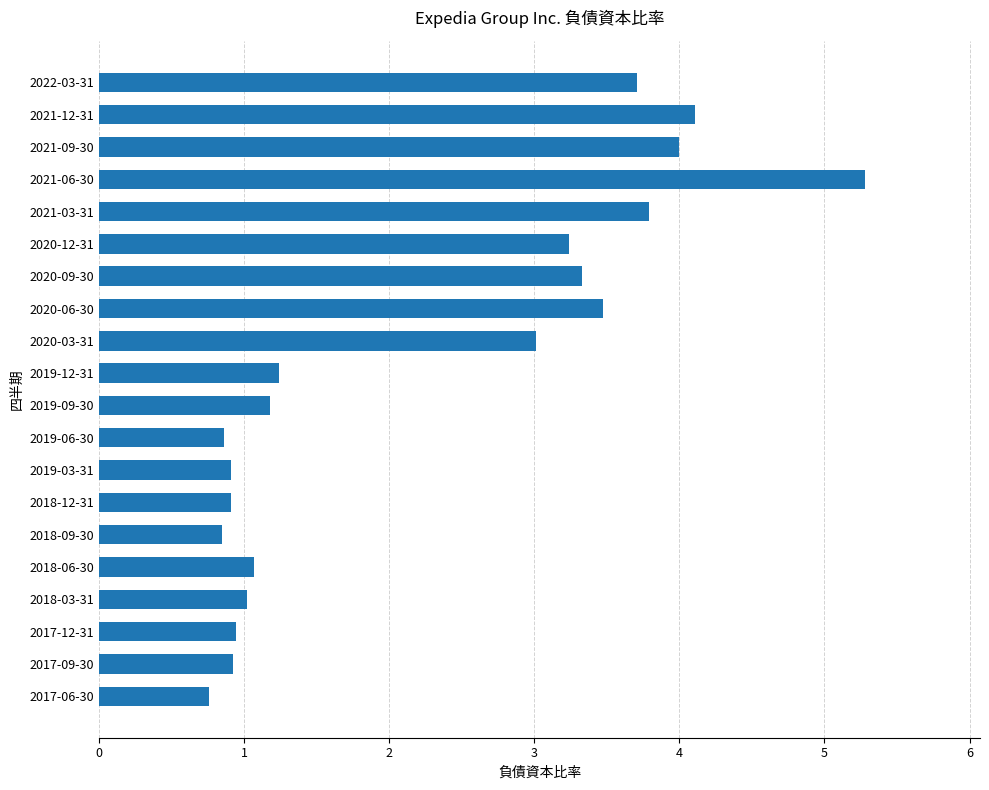

What is the difference between the maximum and minimum values?

4.5